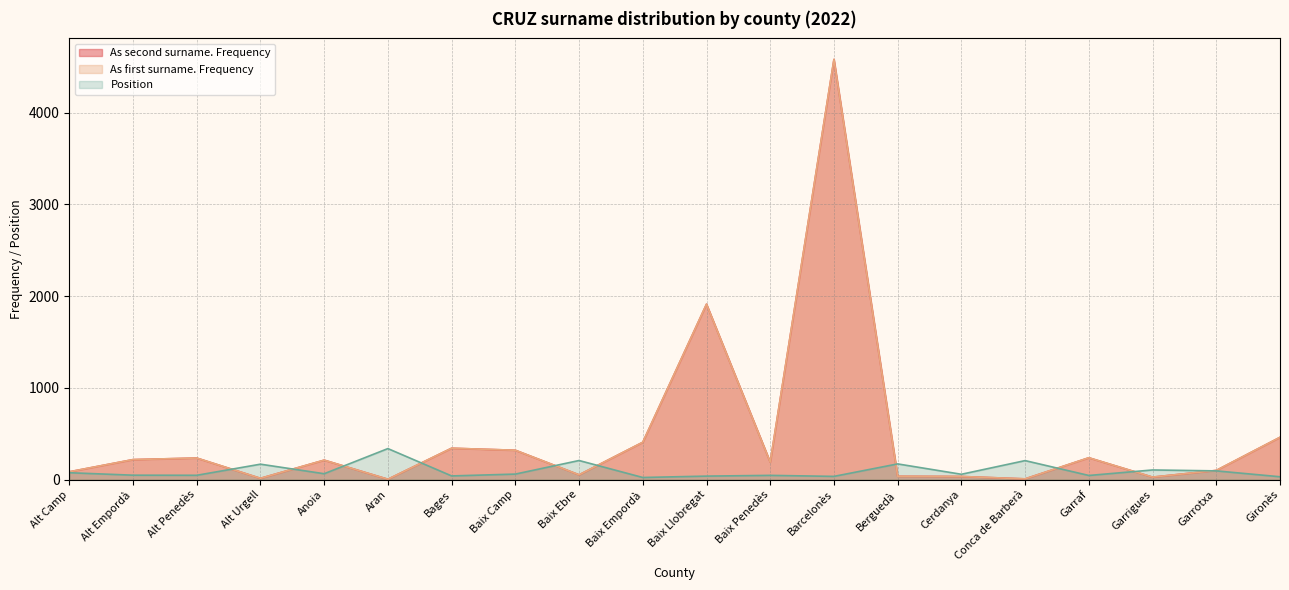

True or false: As second surname. Frequency and Position intersect in this chart.

True